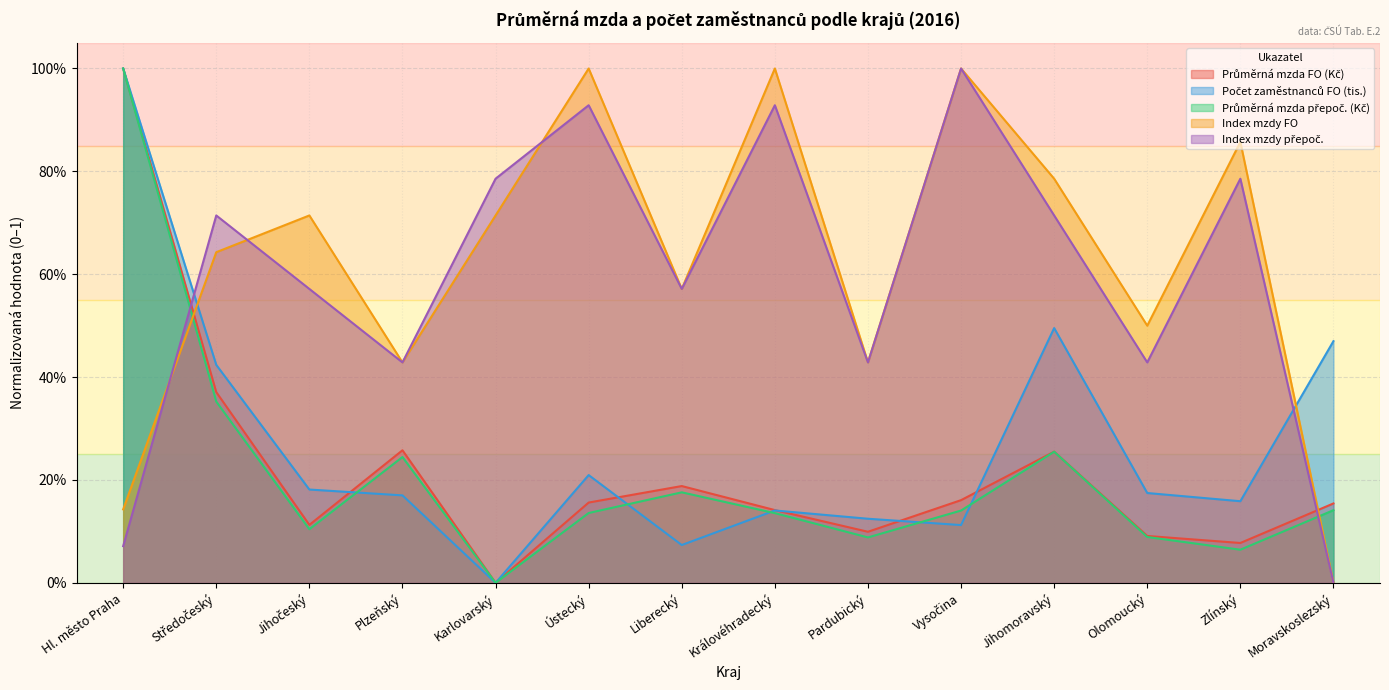

True or false: Index mzdy přepoč. and Počet zaměstnanců FO (tis.) intersect in this chart.

True